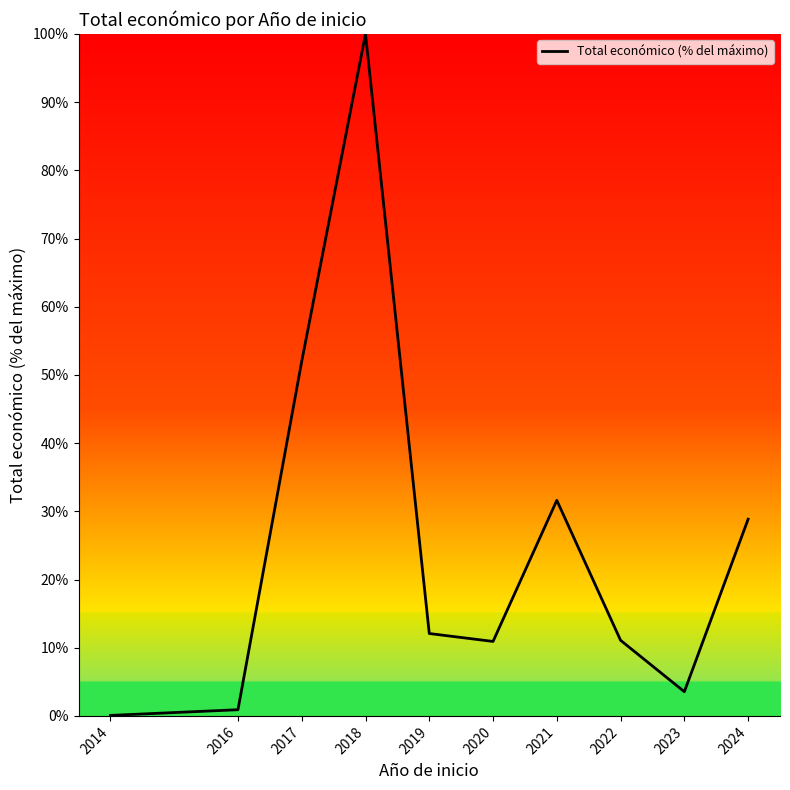

What is the difference between the second highest and minimum values?

51.9